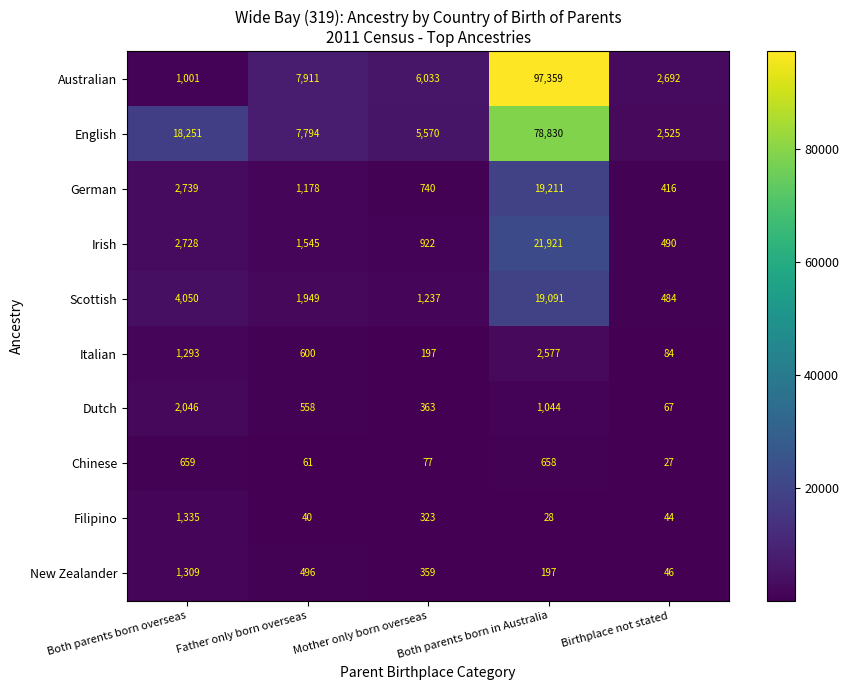

Is it true that Australian equals 6033 at Mother only born overseas?

True